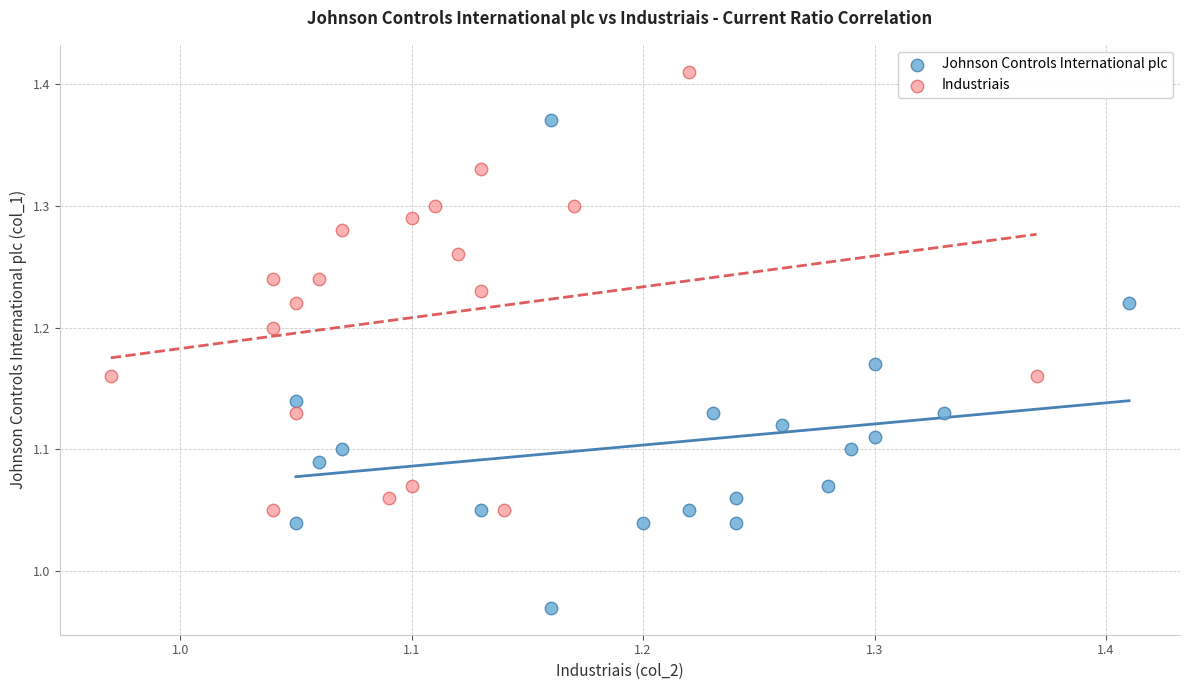

What are all the series names shown in the legend?

Johnson Controls International plc, Industriais